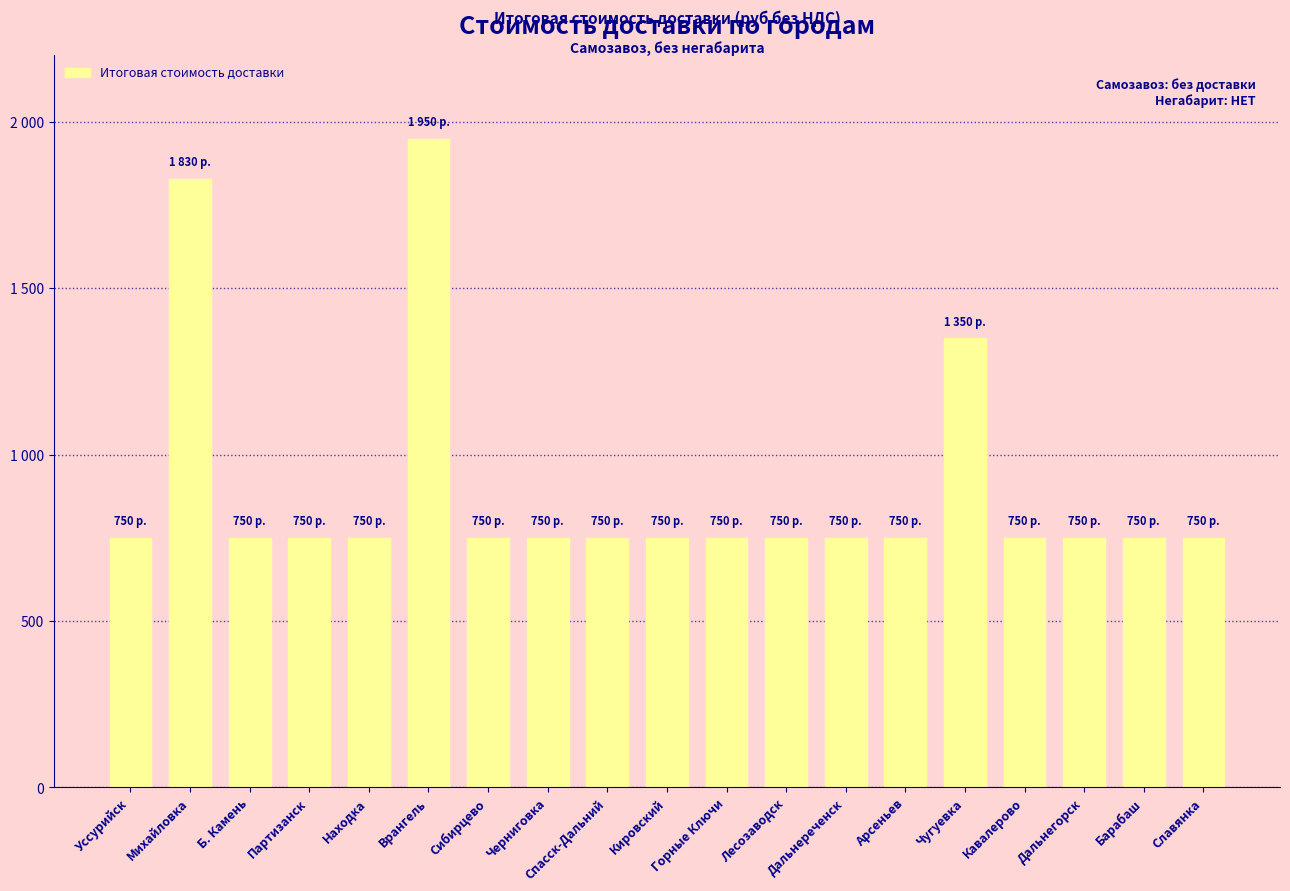

Approximately how many times larger is the value at Черниговка compared to Дальнегорск?

1.0